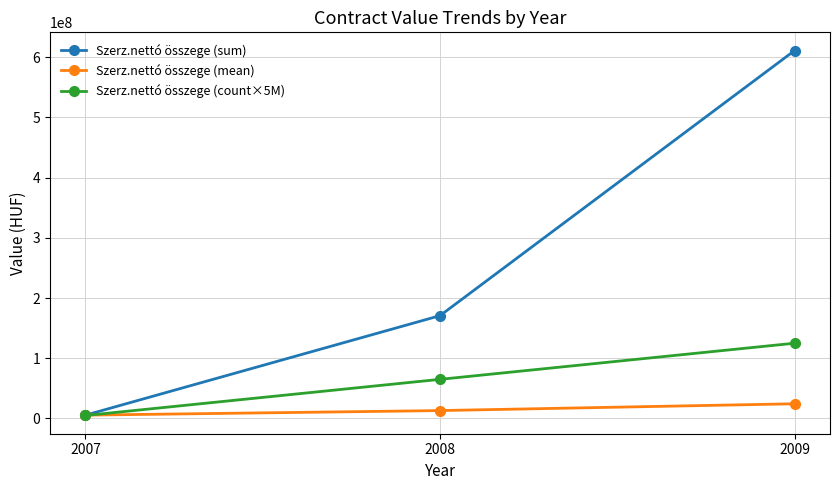

What is the total value across all series at 2007?

16082000.0